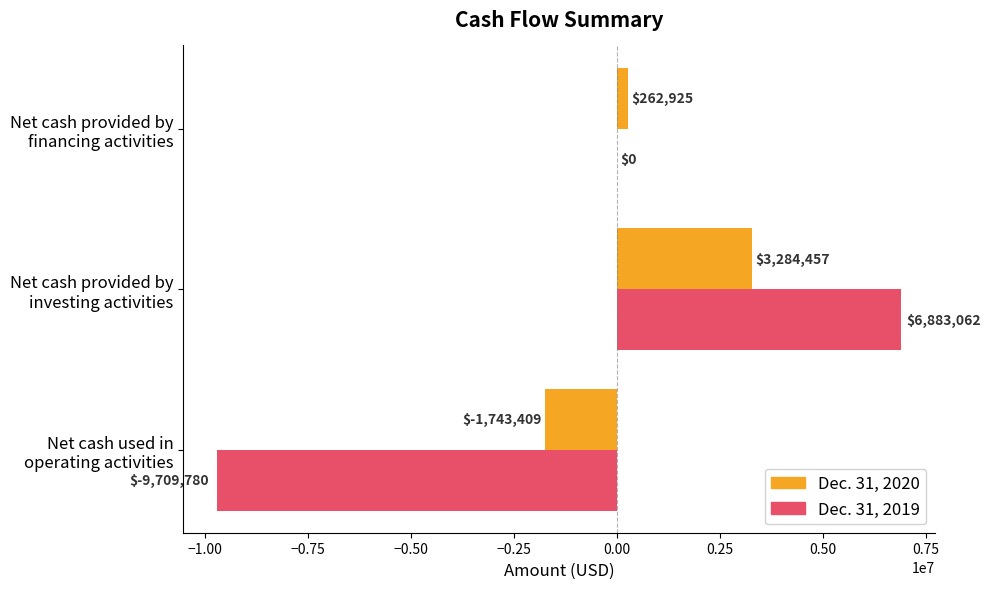

What is the maximum value shown in the chart?

6883062